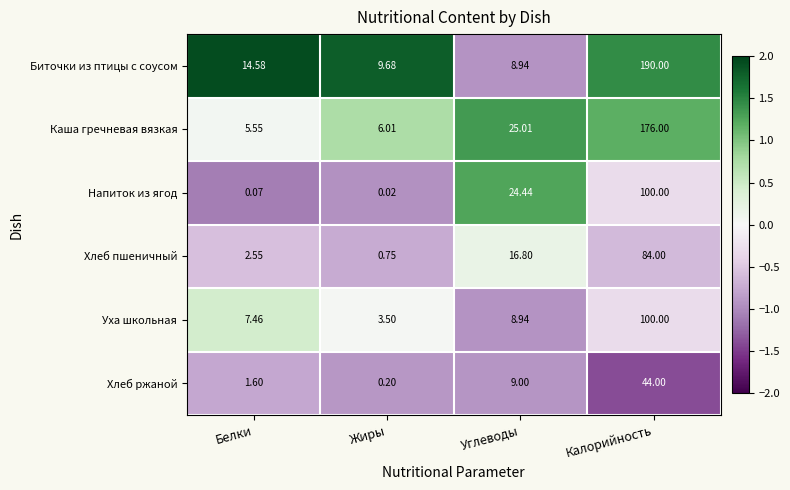

At which label is Биточки из птицы с соусом closest to 99?

Белки